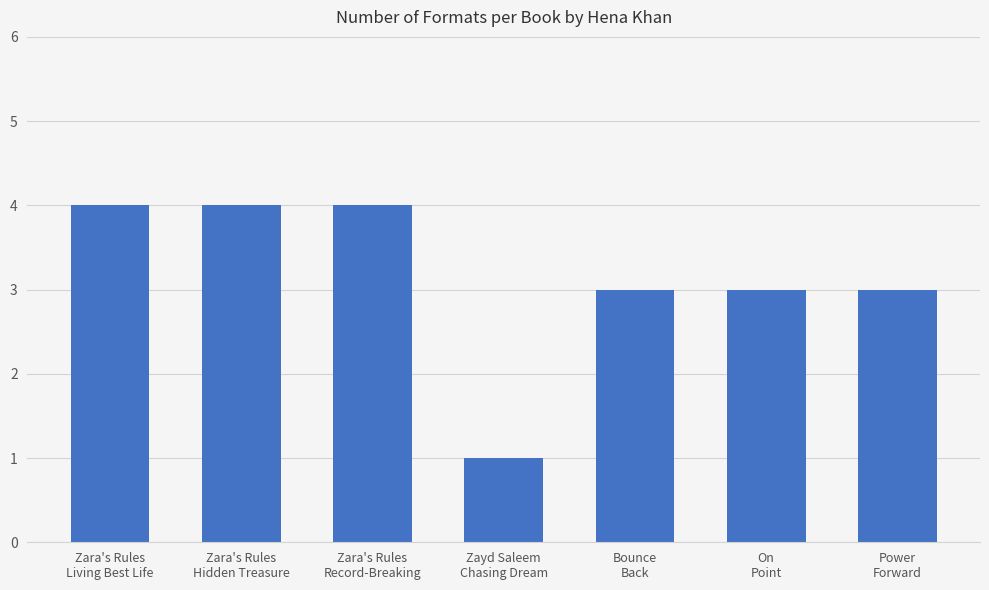

What is the maximum value shown in the chart?

4